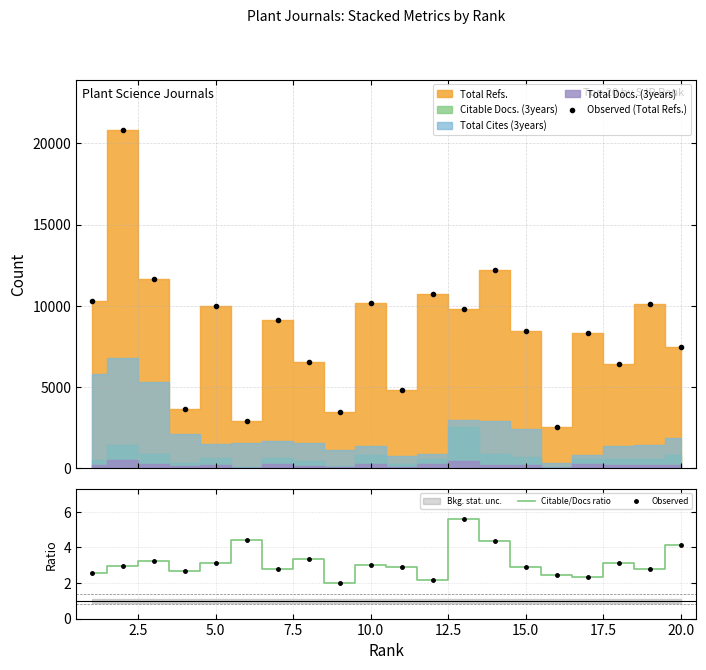

How many interior local peaks does the Citable/Docs ratio series have?

6